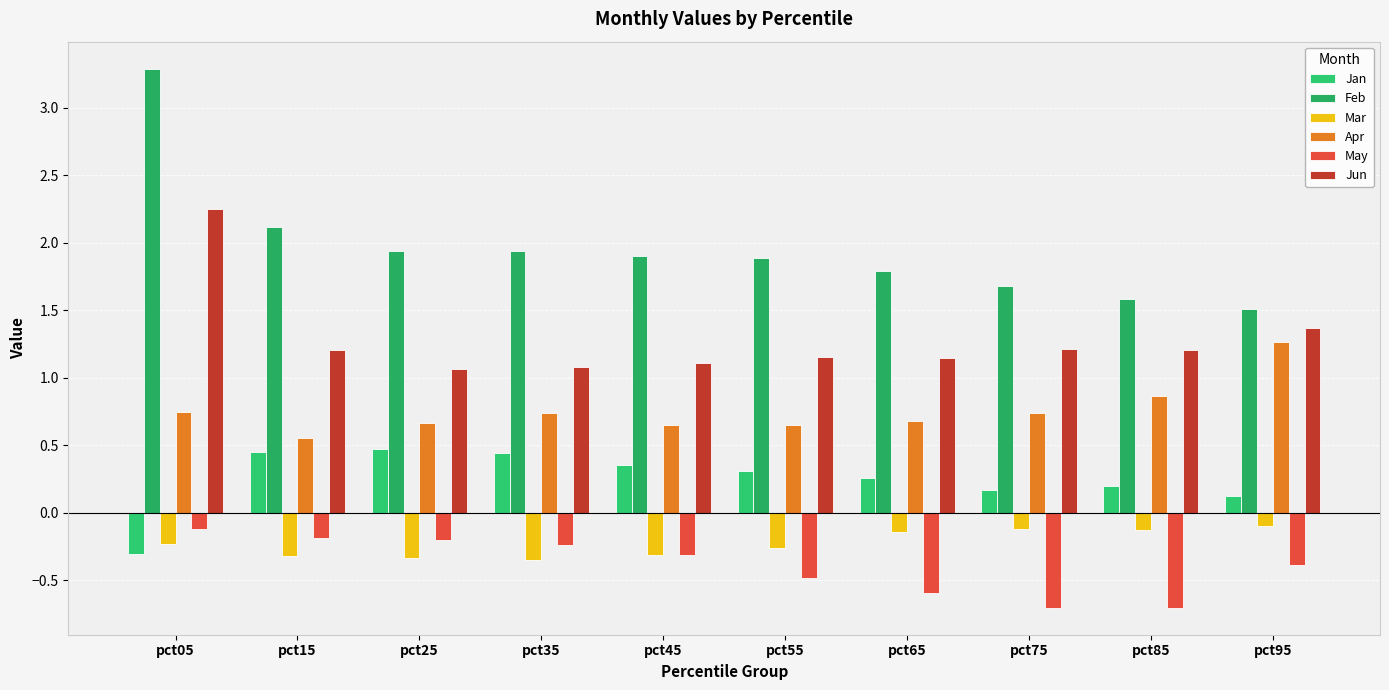

Count the number of categories in the chart.

10